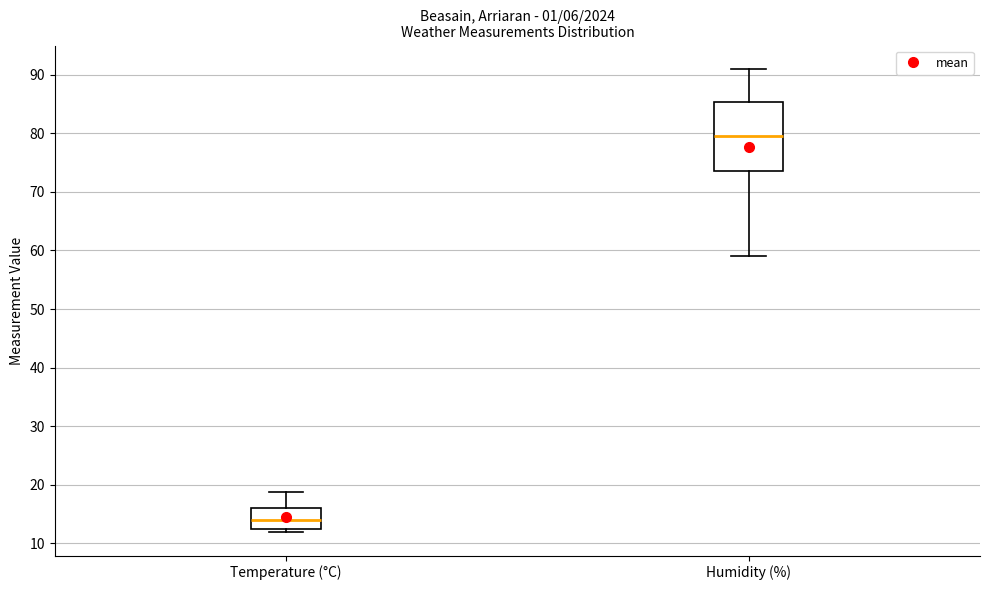

Which box's median line is the highest?

Humidity (%)